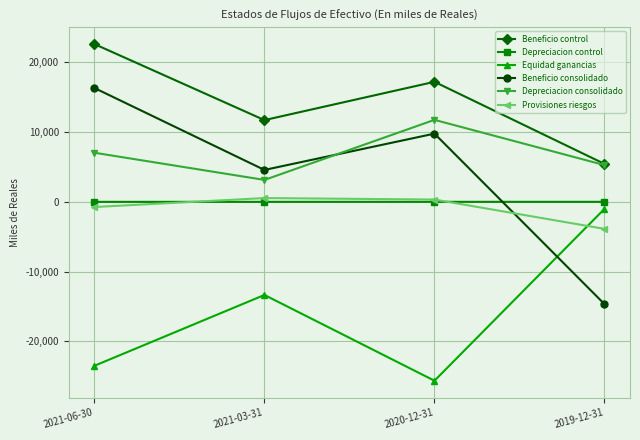

What is the highest value of the Provisiones riesgos series?

542